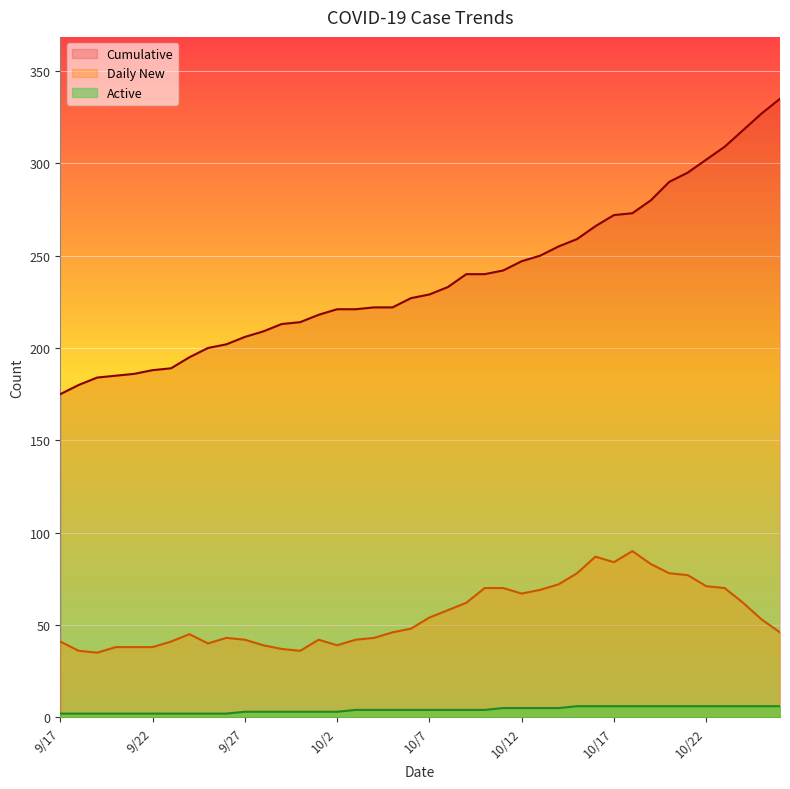

True or false: Daily New has more than 1 interior local peaks.

True